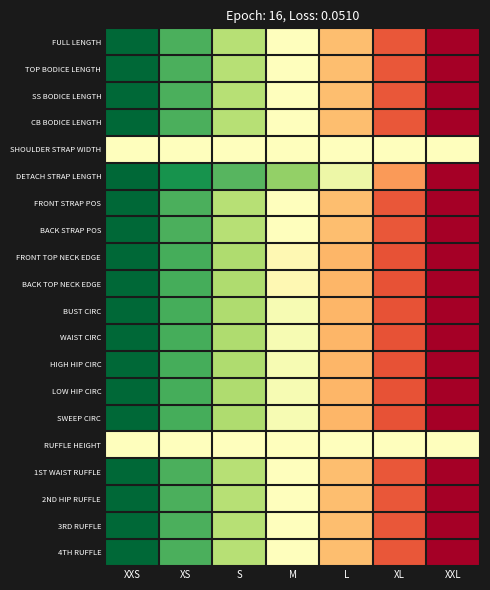

Count the number of categories in the chart.

7